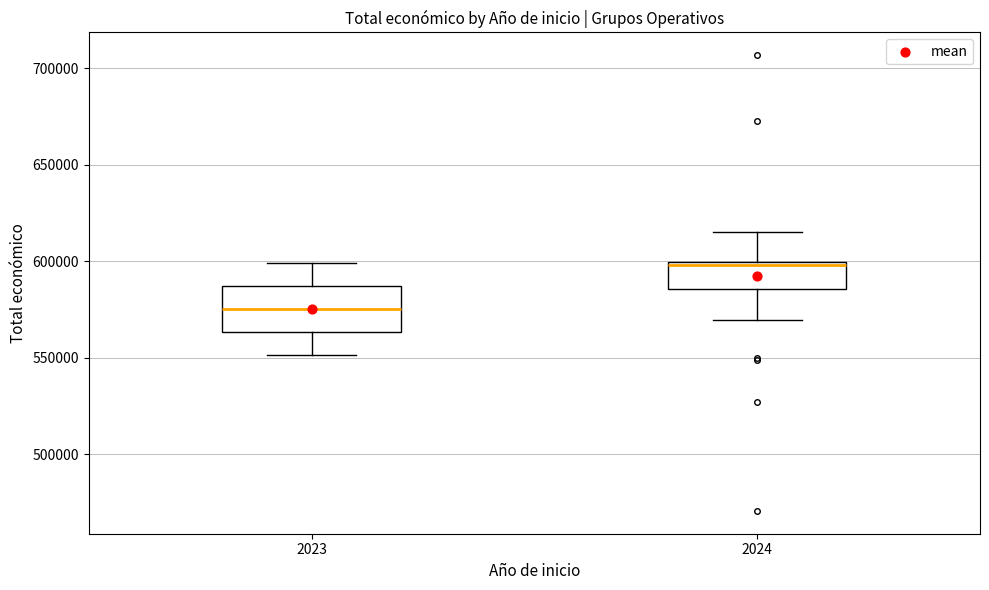

Where does the upper whisker of the box at x = 2023 end on the y-axis? The values are not printed on the chart, so give them approximately, as read against the axis.

600000